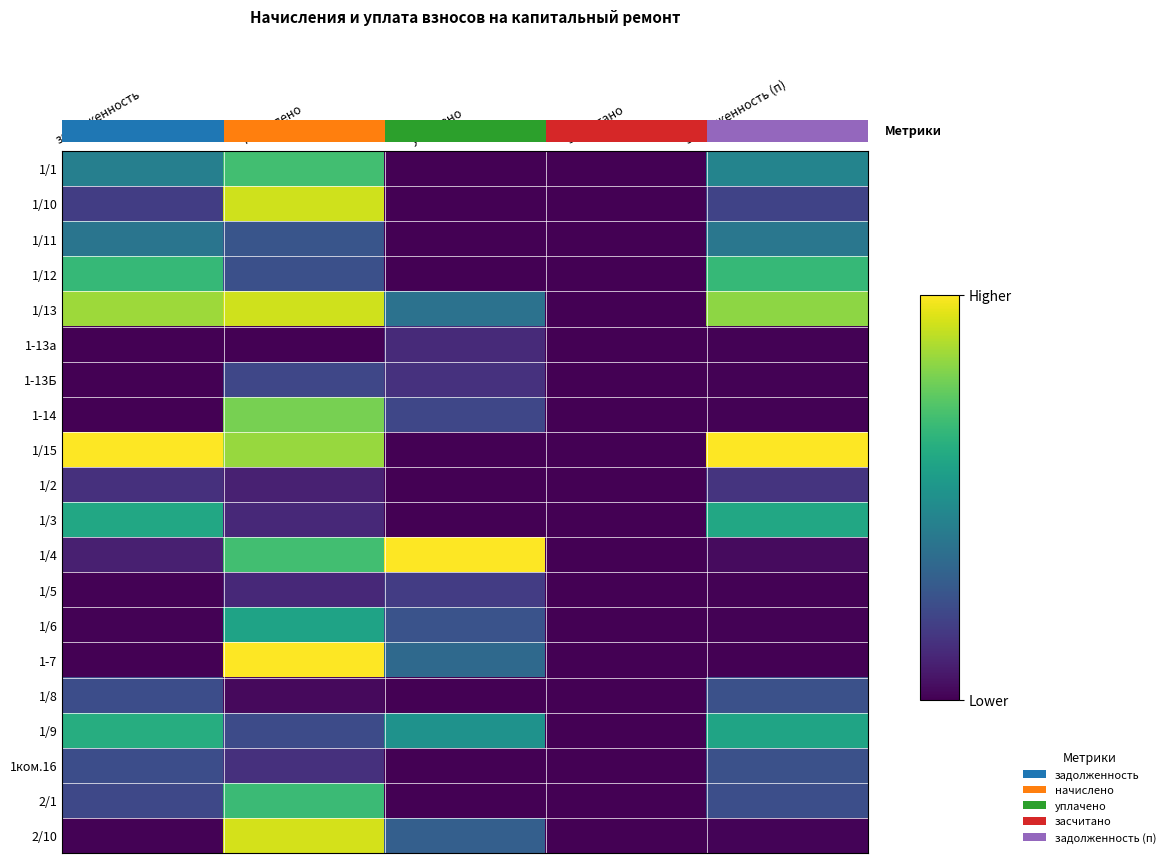

At which category does the chart reach its minimum across all series?

уплачено